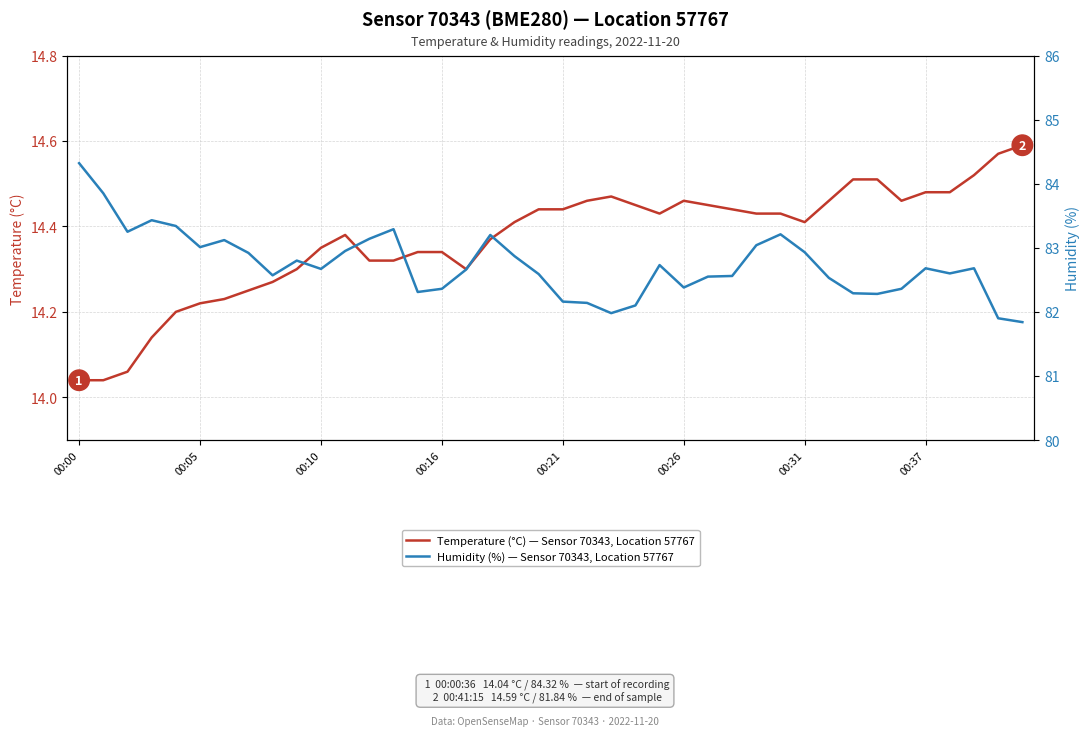

How many lines are shown in the chart?

2